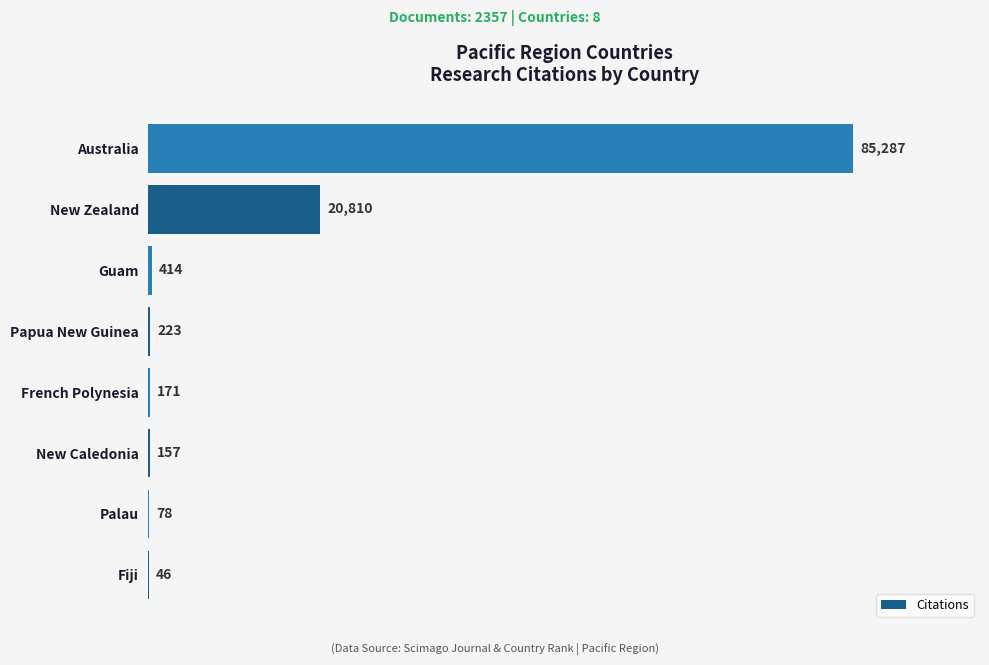

The value at New Zealand is 20810. True or false?

True